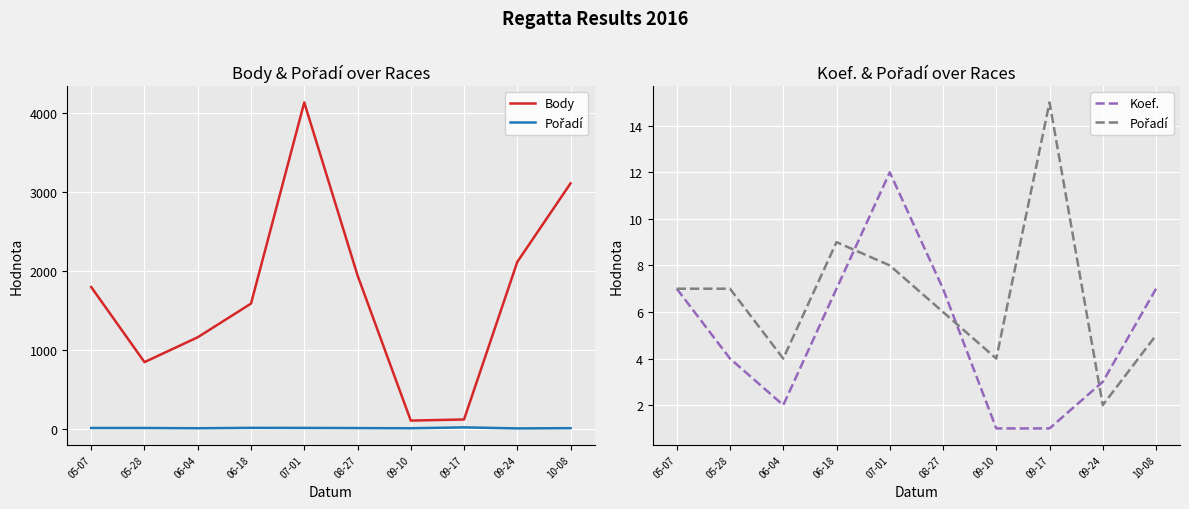

The Koef. series shows 7 at 08-27. True or false?

True